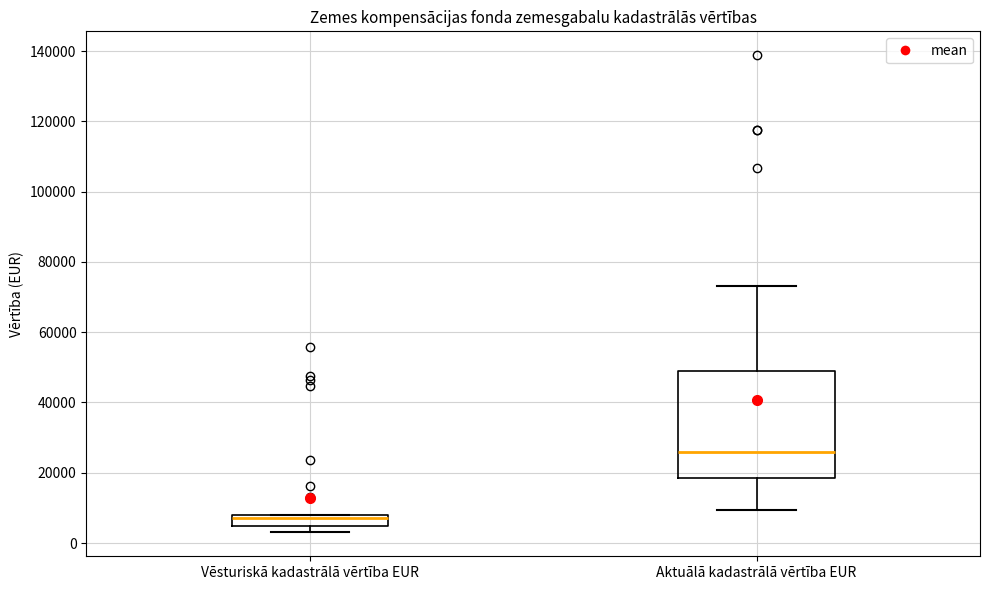

Which box has the lowest median line?

Vēsturiskā kadastrālā vērtība EUR